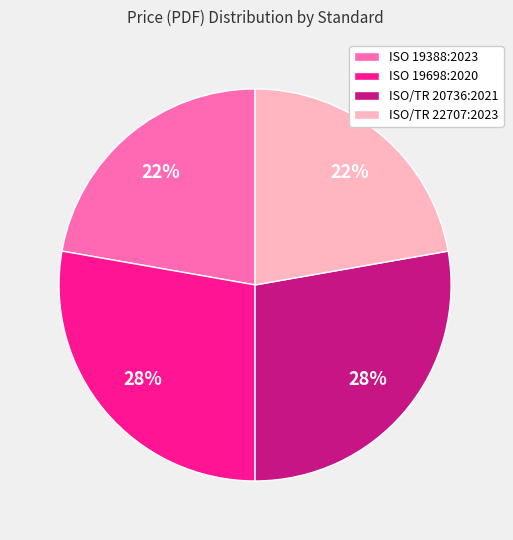

Is ISO/TR 22707:2023 the majority of the pie?

No